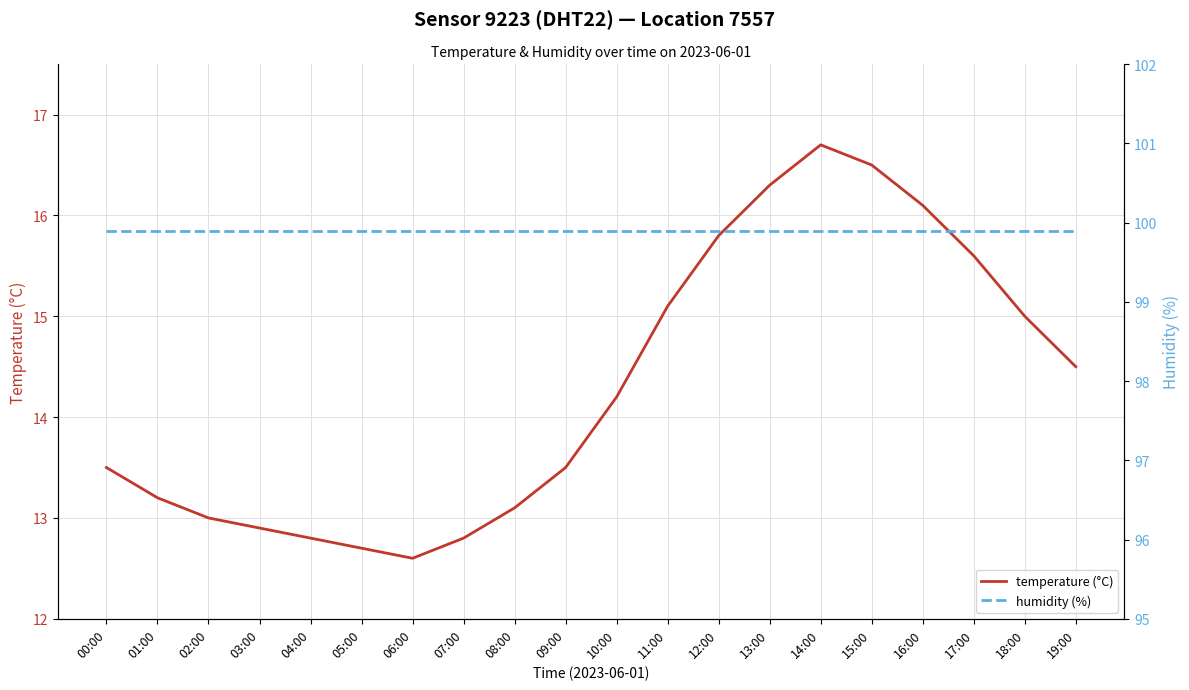

Is the value of humidity (%) at 12:00 greater than the value of temperature (°C) at 16:00?

Yes